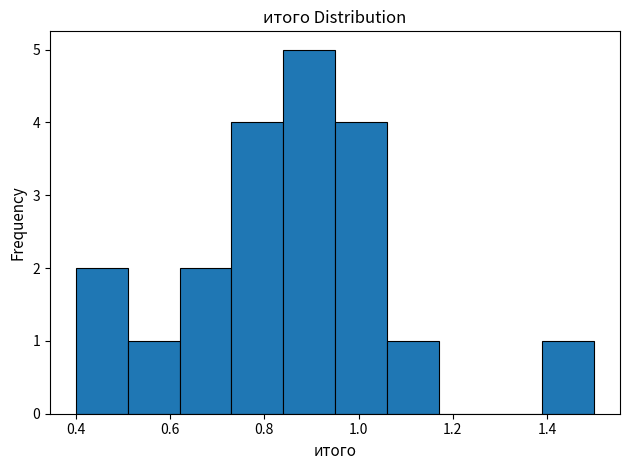

Reading left to right, transcribe this chart: for each bar, give the range it covers on the x-axis and its height. Neither the bar edges nor the heights are printed on the chart, so give them approximately, as read against the axes.

0.40 to 0.51: 2
0.51 to 0.62: 1
0.62 to 0.73: 2
0.73 to 0.84: 4
0.84 to 0.95: 5
0.95 to 1.06: 4
1.06 to 1.17: 1
1.17 to 1.28: 0
1.28 to 1.39: 0
1.39 to 1.50: 1